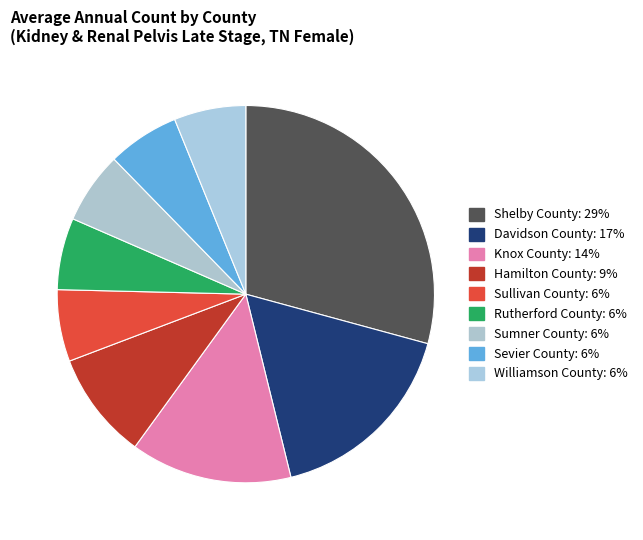

How many segments does this pie chart have?

9